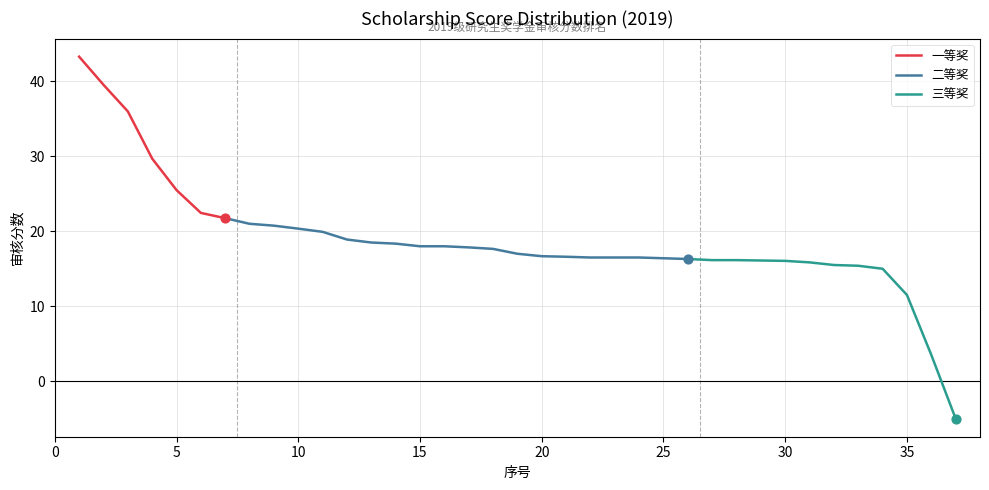

Between 34 and 25, which is larger?

25